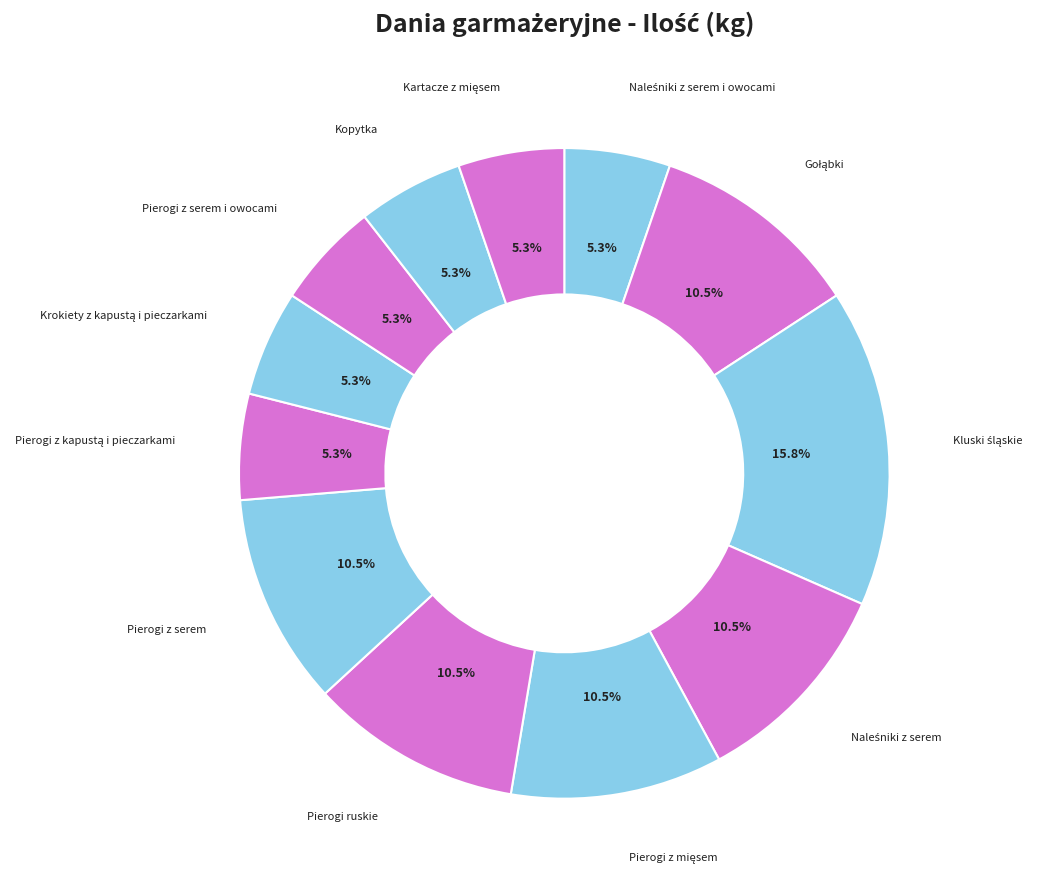

Combined, do Kopytka and Pierogi z serem i owocami account for over 50%?

No